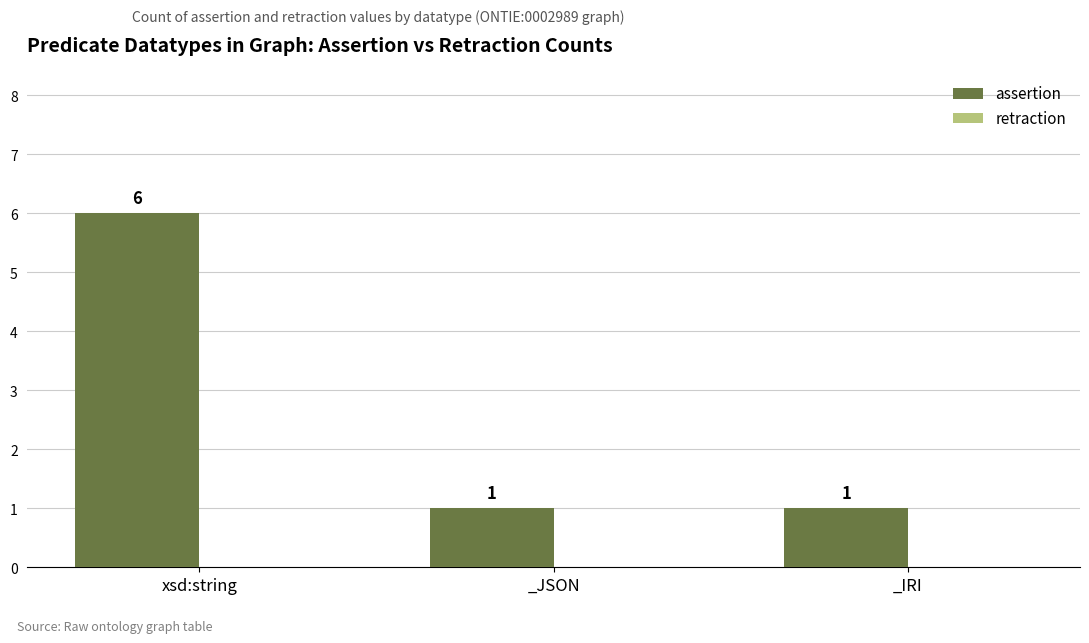

What position from the right is _JSON?

2